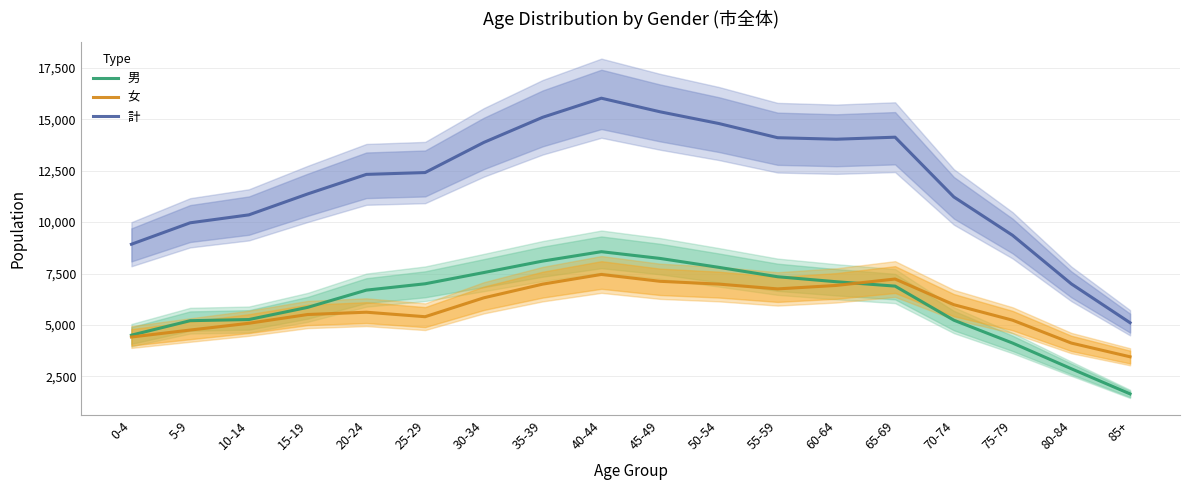

How many lines are shown in the chart?

3